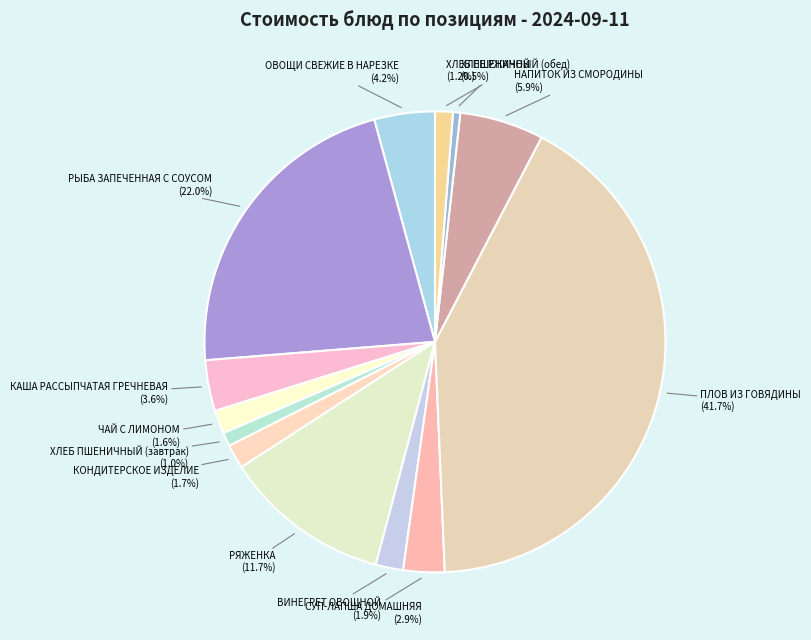

What is the ratio of the value at ХЛЕБ ПШЕНИЧНЫЙ (завтрак) to the value at ЧАЙ С ЛИМОНОМ?

0.6